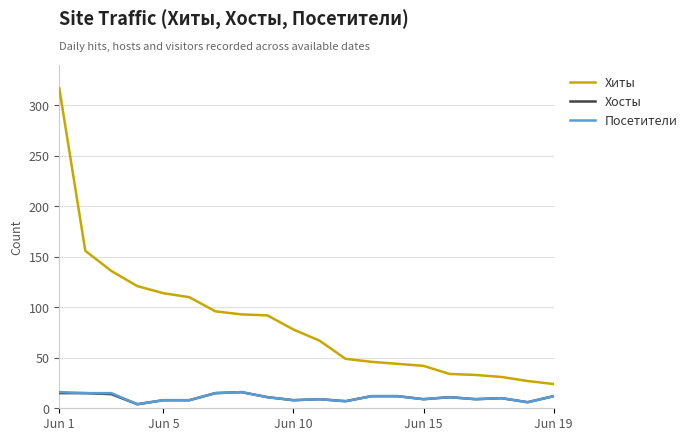

True or false: Хиты and Хосты intersect in this chart.

False